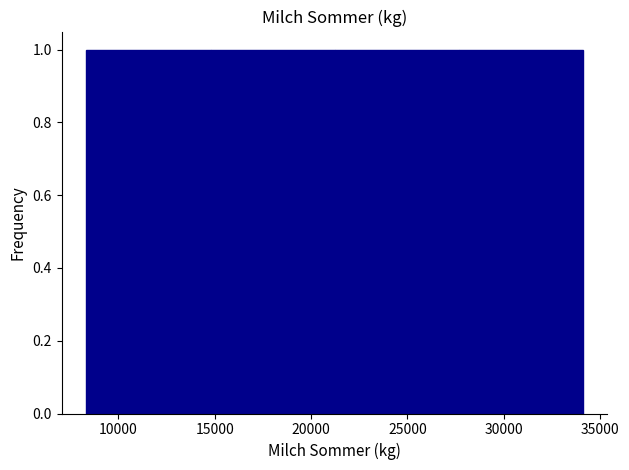

Reading left to right, list every bar in this chart as the range it spans on the x-axis followed by its height. Neither the bar edges nor the heights are printed on the chart, so give them approximately, as read against the axes.

8500 to 15000: 1
15000 to 21000: 1
21000 to 27500: 1
27500 to 34000: 1